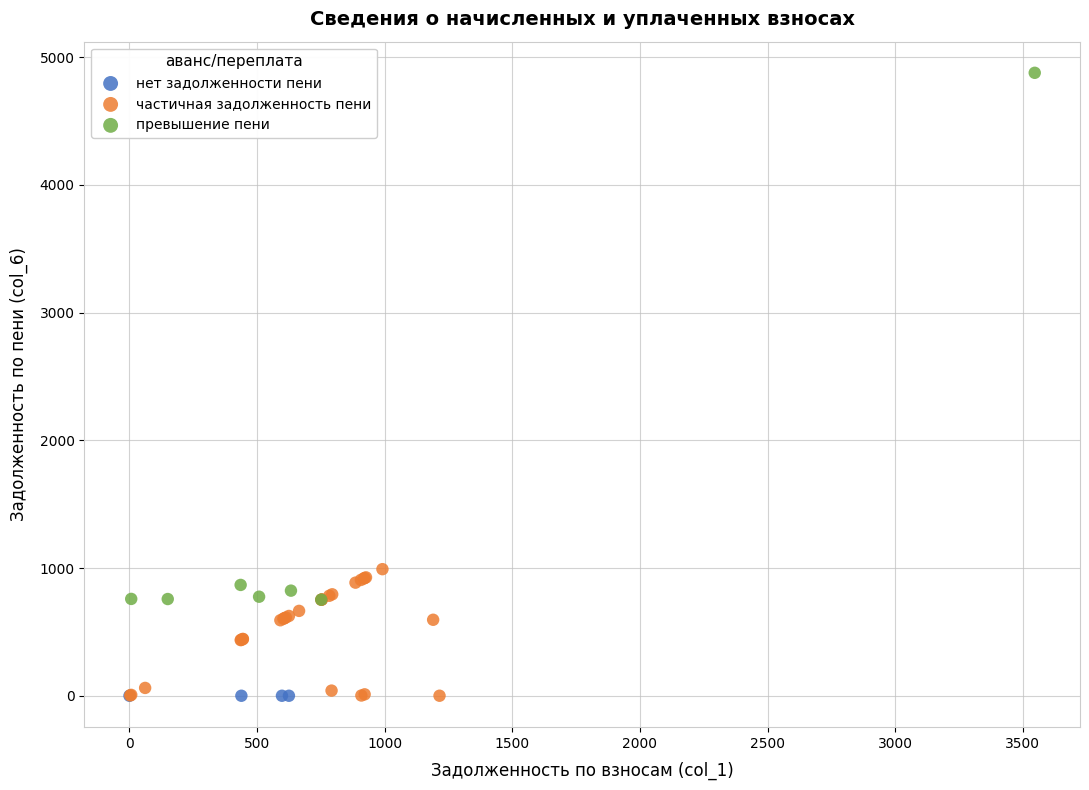

Which series reaches the maximum Y coordinate?

превышение пени